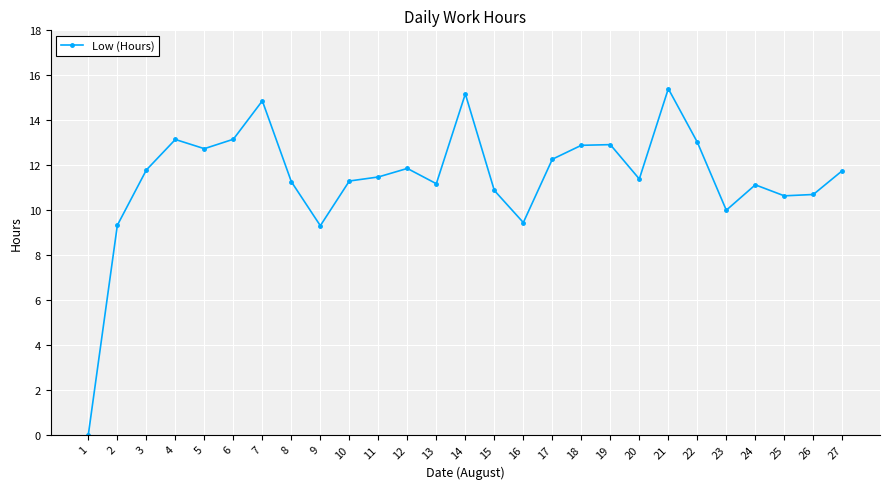

What is the value of the 8th point from the left?

11.3